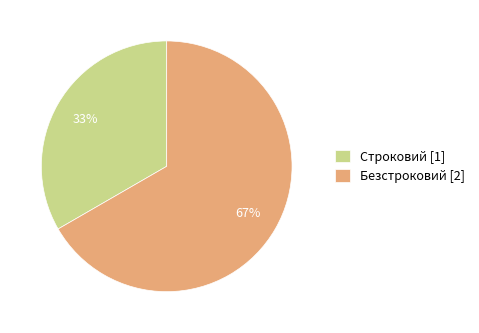

How many segments does this pie chart have?

2